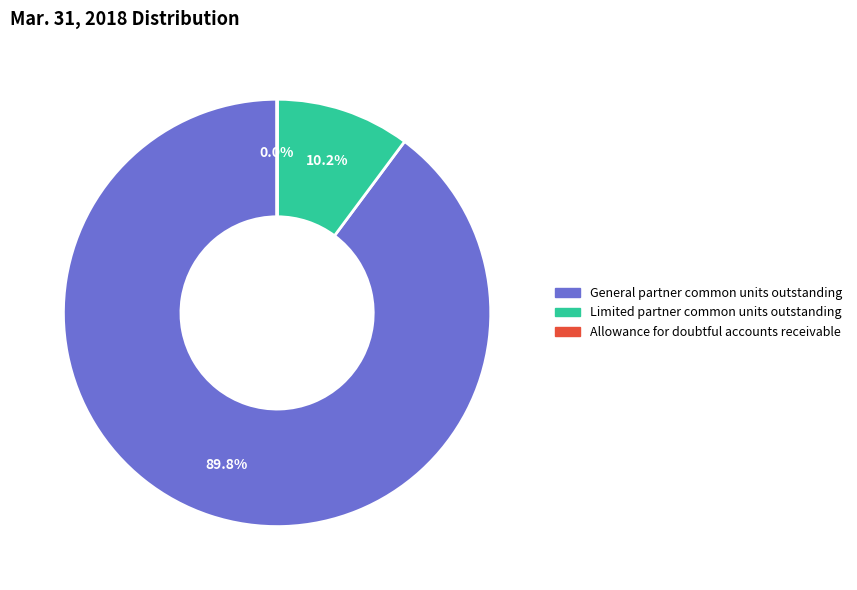

Which slice represents more than half of the pie?

General partner common units outstanding